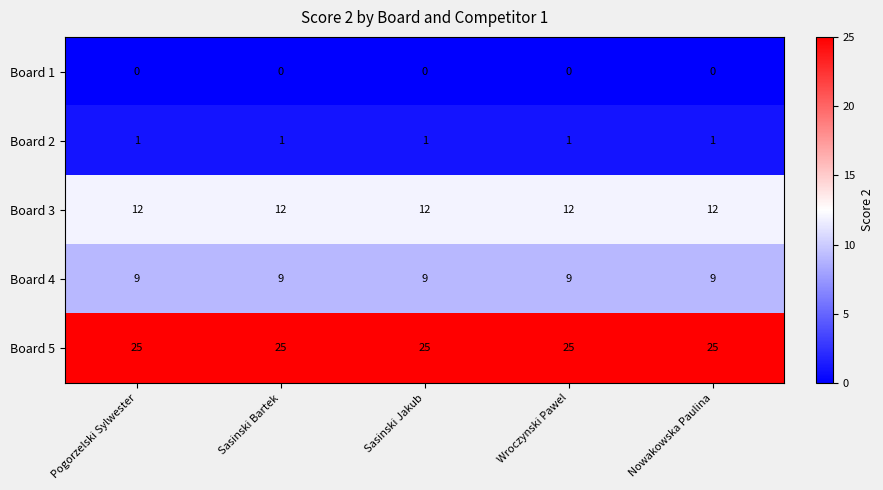

Which series has the largest total across all categories?

Board 5